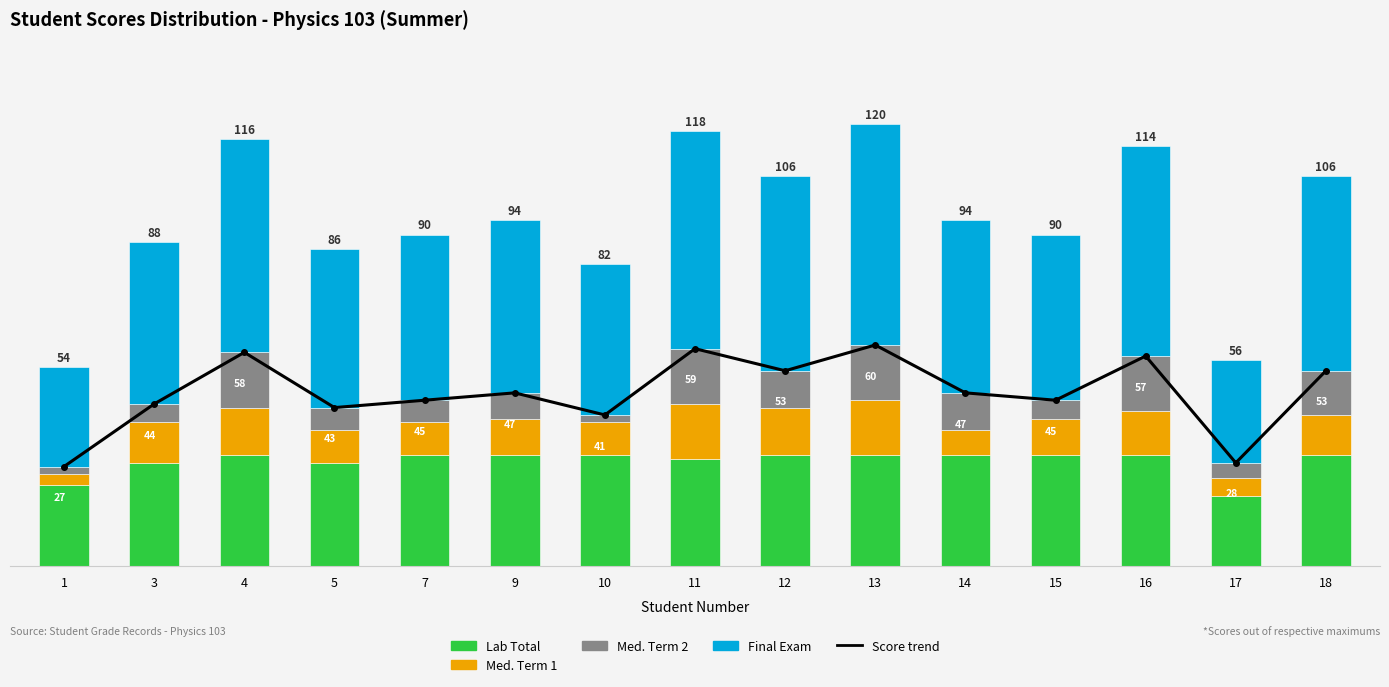

Which series has the largest range (max minus min)?

Score trend